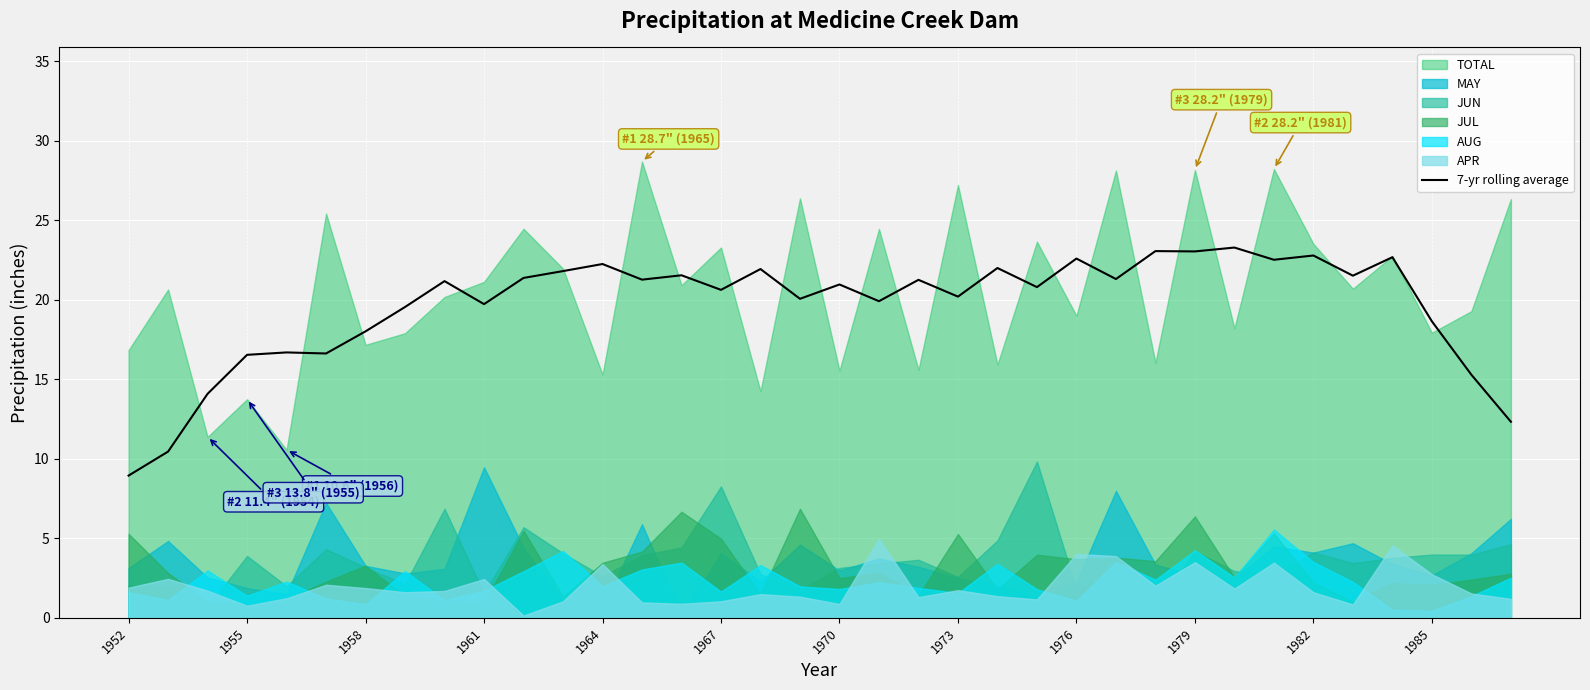

Reading left to right, what are all the values shown in this chart?

8.9	10.5	14.1	16.5	16.7	16.6	18.0	19.5	21.2	19.7	21.4	21.8	22.3	21.3	21.5	20.6	21.9	20.1	21.0	19.9	21.3	20.2	22.0	20.8	22.6	21.3	23.1	23.0	23.3	22.5	22.8	21.5	22.7	18.6	15.3	12.3